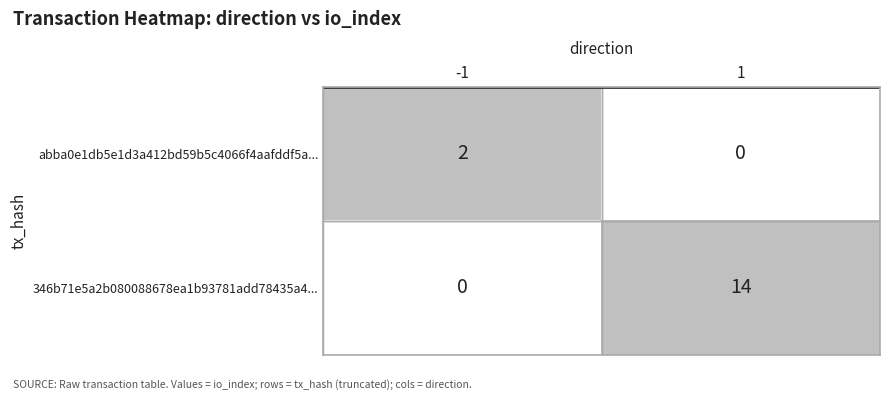

At -1, list the series in order from largest to smallest.

abba0e1db5e1d3a412bd59b5c4066f4aafddf5a..., 346b71e5a2b080088678ea1b93781add78435a4...